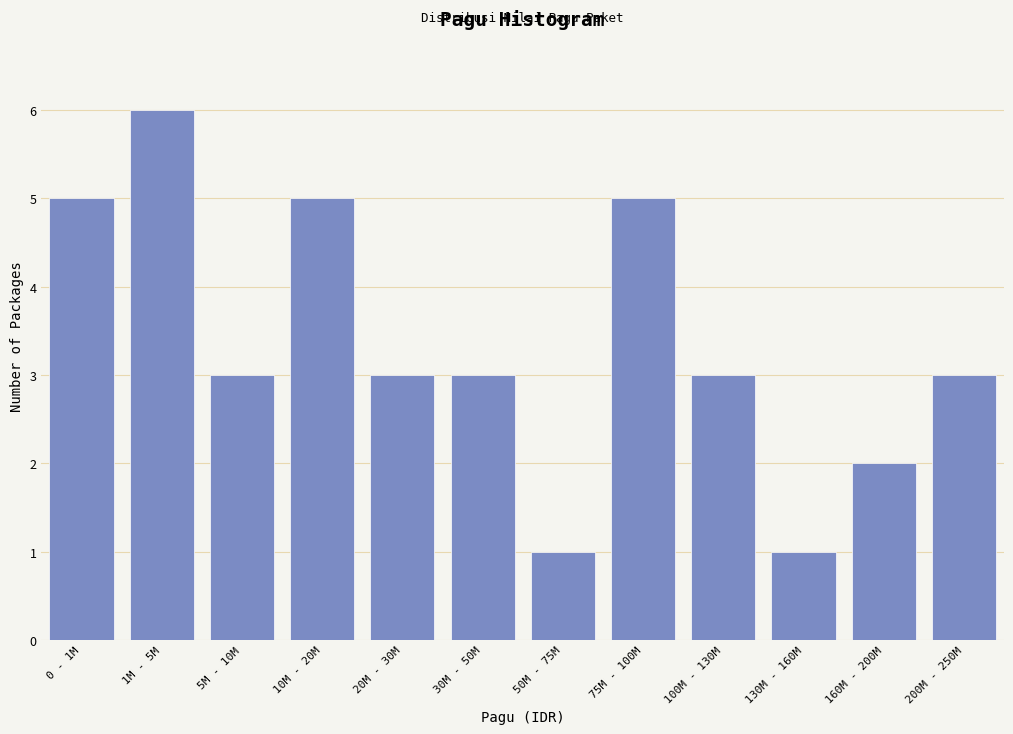

Reading left to right, transcribe all the data shown in this chart.

0 - 1M=5	1M - 5M=6	5M - 10M=3	10M - 20M=5	20M - 30M=3	30M - 50M=3	50M - 75M=1	75M - 100M=5	100M - 130M=3	130M - 160M=1	160M - 200M=2	200M - 250M=3